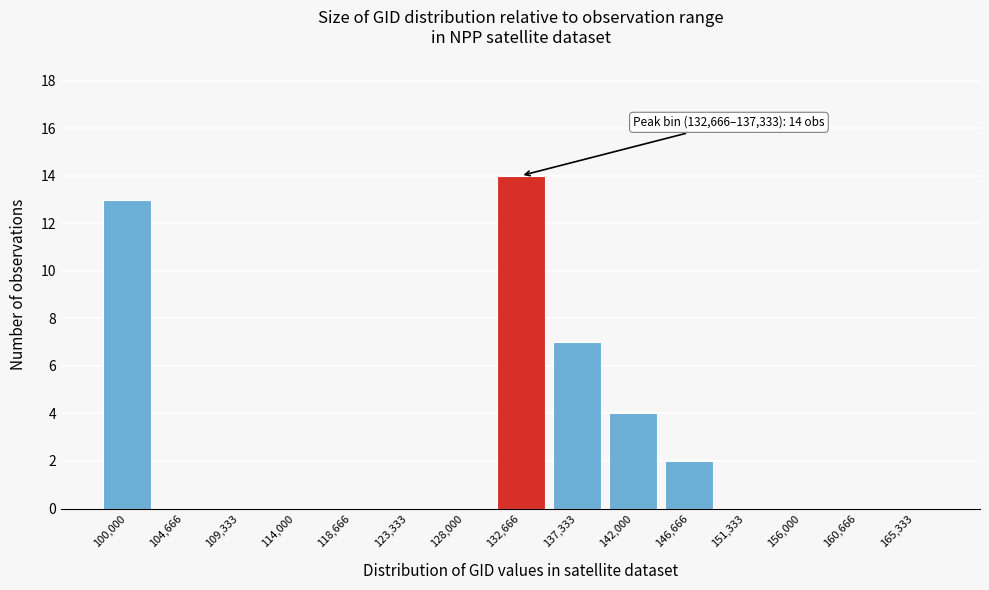

Reading right to left, list all the values displayed in this chart.

165,333=0	160,666=0	156,000=0	151,333=0	146,666=2	142,000=4	137,333=7	132,666=14	128,000=0	123,333=0	118,666=0	114,000=0	109,333=0	104,666=0	100,000=13